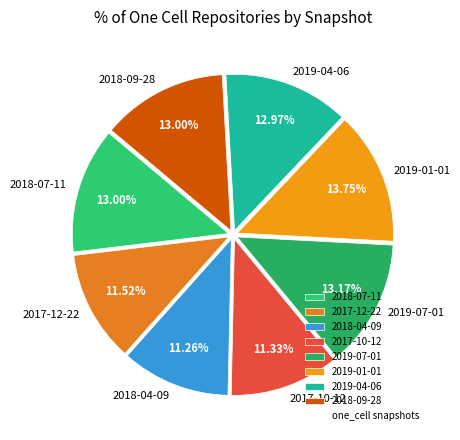

Is the sum of 2018-07-11 and 2017-10-12 greater than half?

No